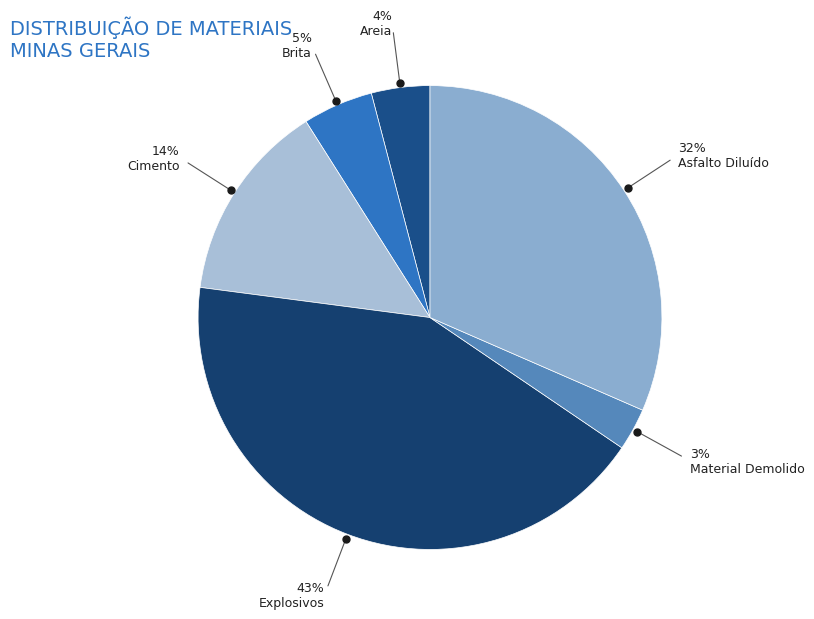

How many segments does this pie chart have?

6